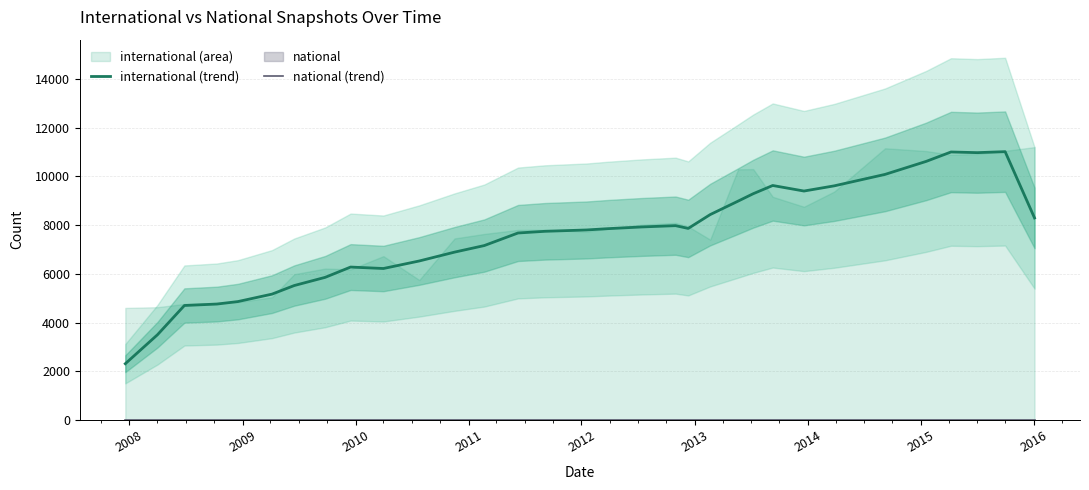

Which series has the largest range (max minus min)?

international (trend)